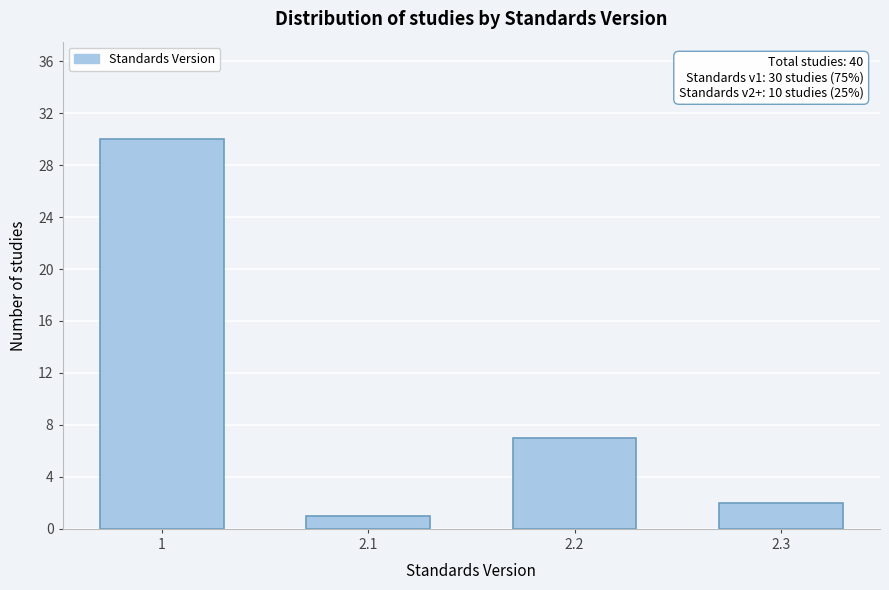

Reading right to left, what are all the values shown in this chart?

2.3=2	2.2=7	2.1=1	1=30